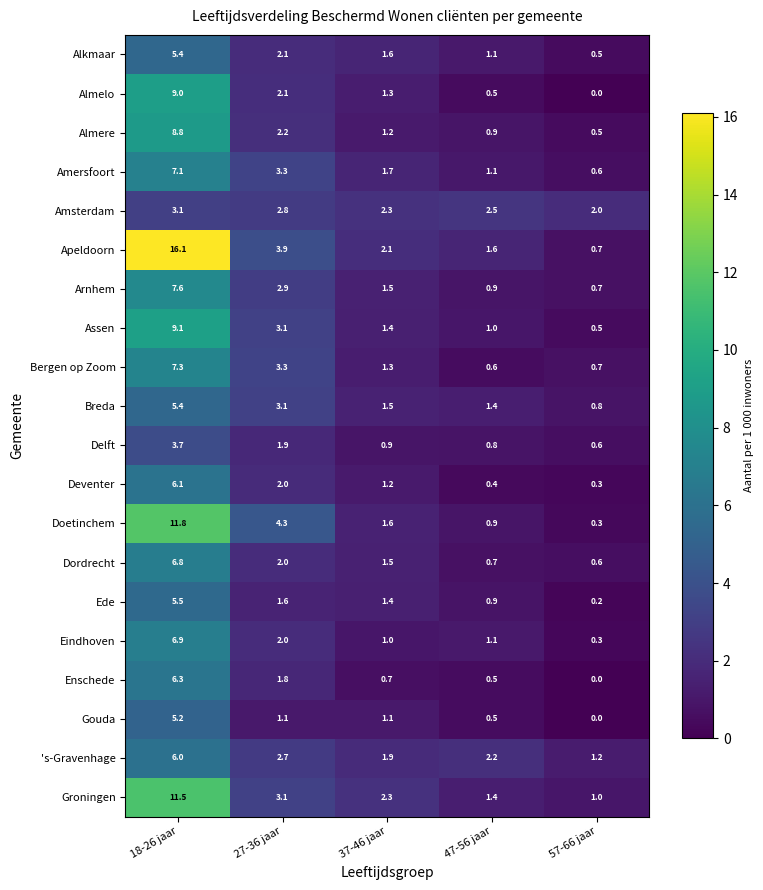

Is it true that Enschede equals 6.3 at 18-26 jaar?

True